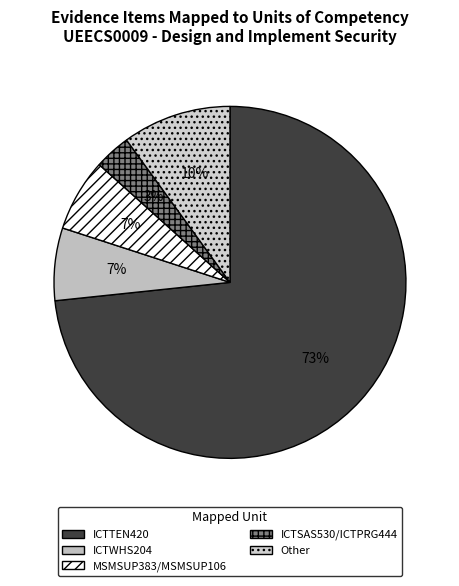

Is ICTTEN420 the majority of the pie?

Yes